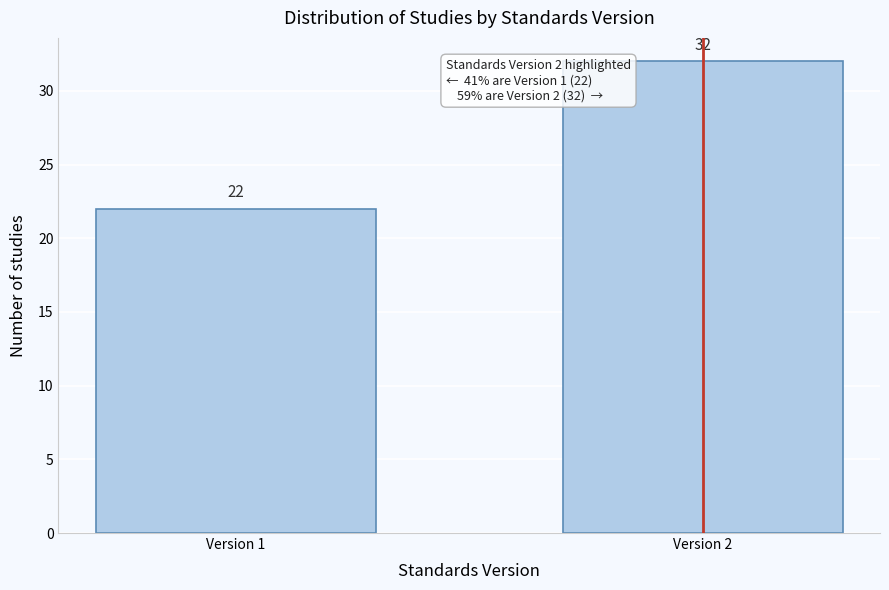

Reading right to left, list all the values displayed in this chart.

32	22